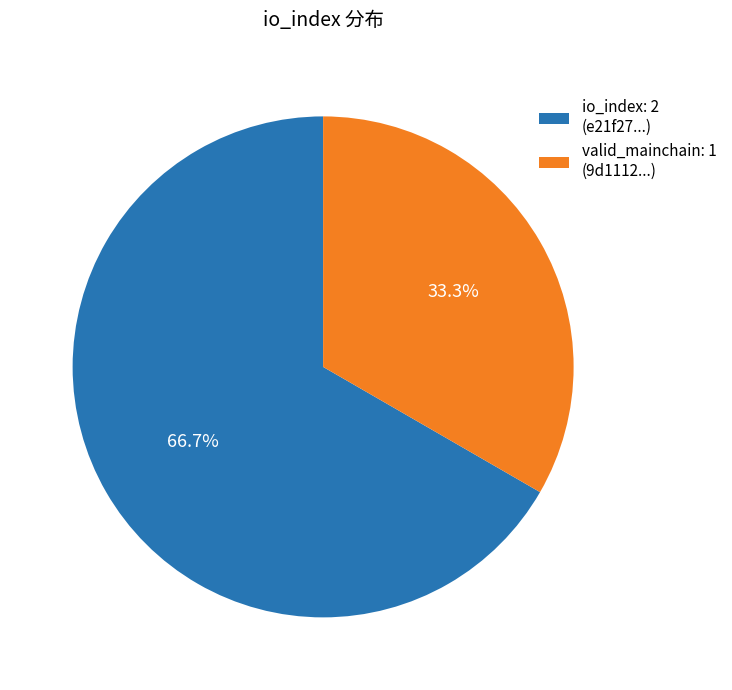

Approximately how many times larger is the value at io_index: 2 (e21f27...) compared to valid_mainchain: 1 (9d1112...)?

2.0